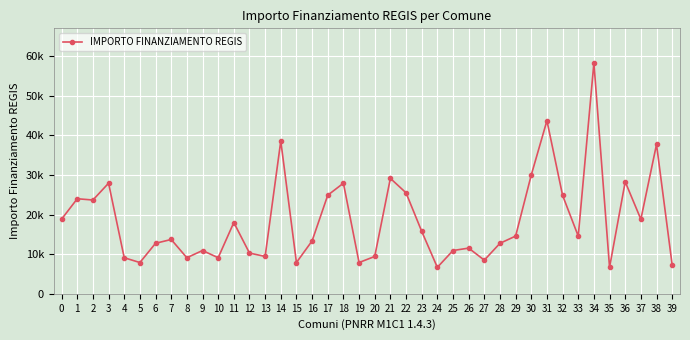

What is the sum of all values?

740204